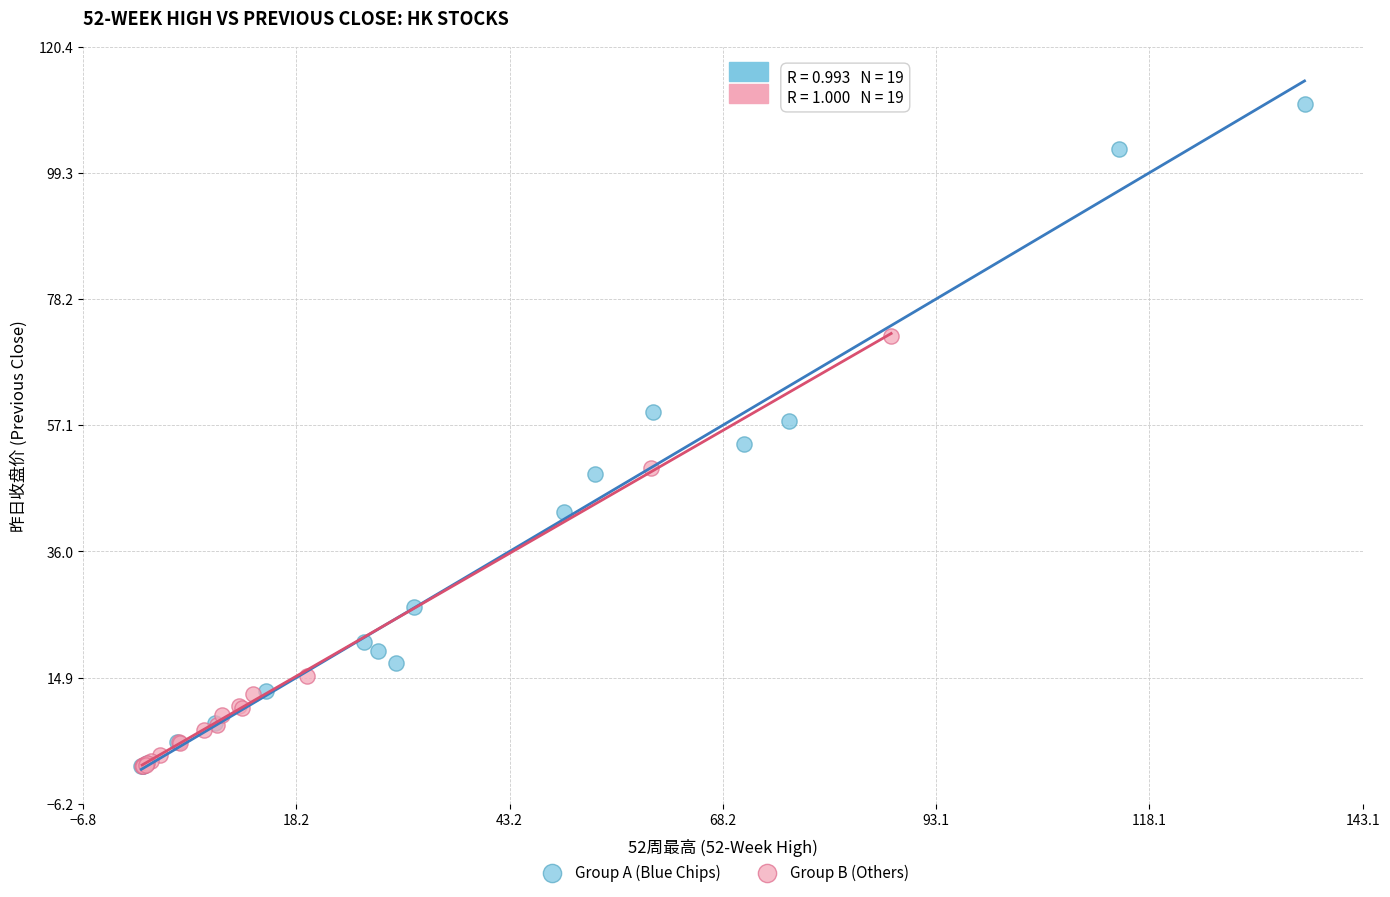

Which series reaches the maximum Y coordinate?

Group A (Blue Chips)